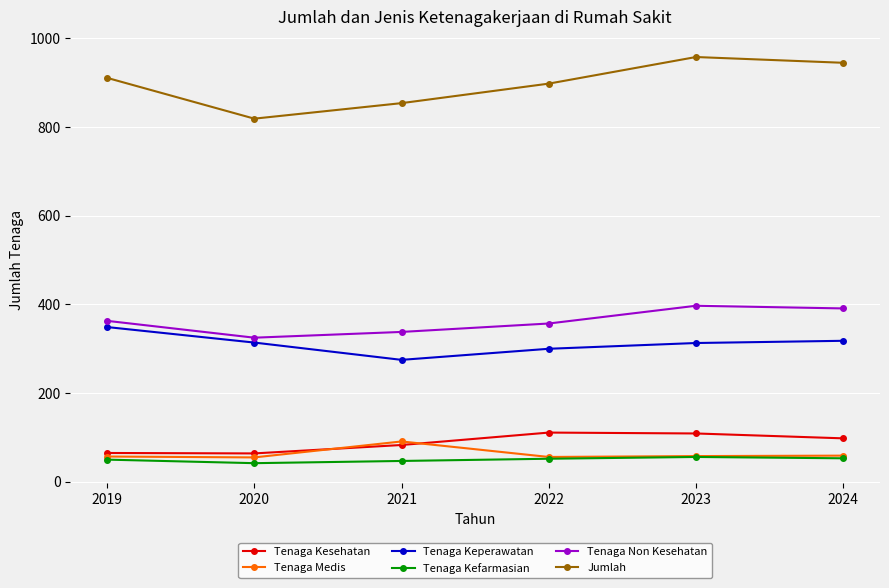

True or false: Tenaga Kefarmasian and Tenaga Keperawatan intersect in this chart.

False